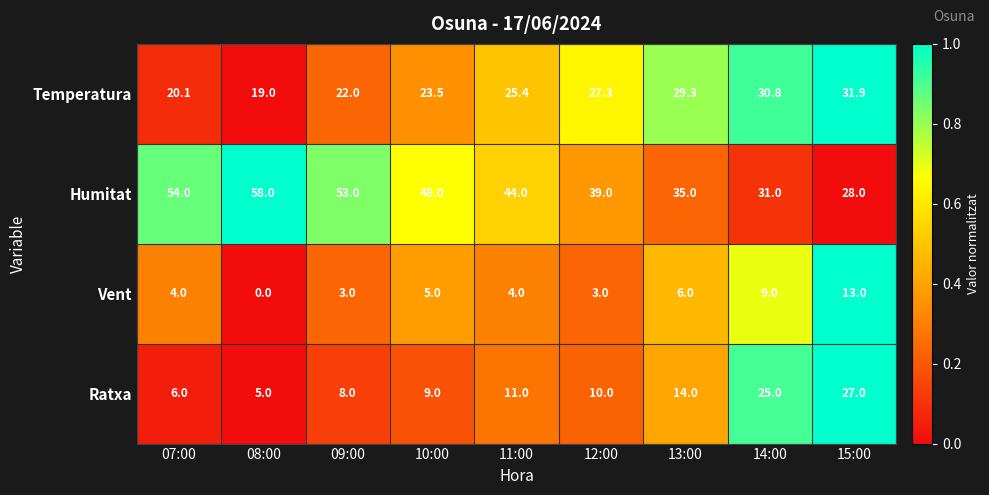

At how many categories does at least one series exceed 0?

9